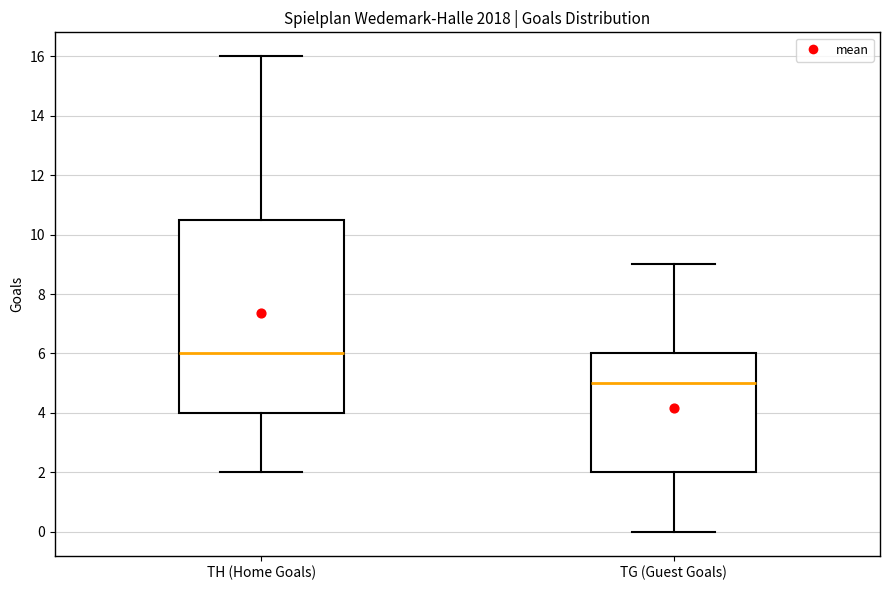

Where does the upper whisker of the box for TG (Guest Goals) end on the y-axis? The values are not printed on the chart, so give them approximately, as read against the axis.

9.0